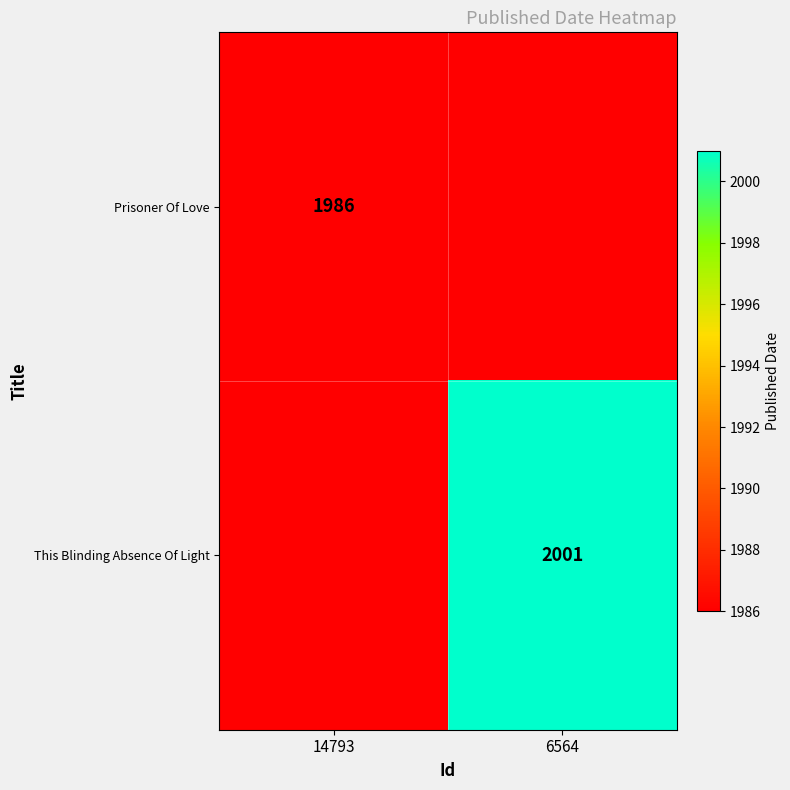

Is it true that This Blinding Absence Of Light equals 3251 at 6564?

False